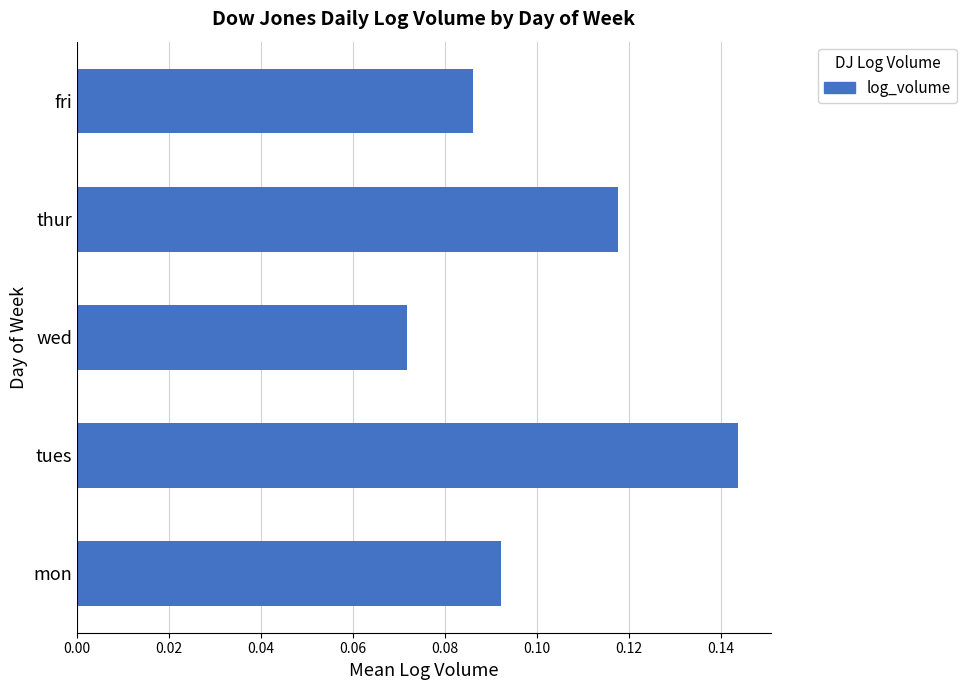

List the labels in order of value, largest first.

tues, thur, mon, fri, wed